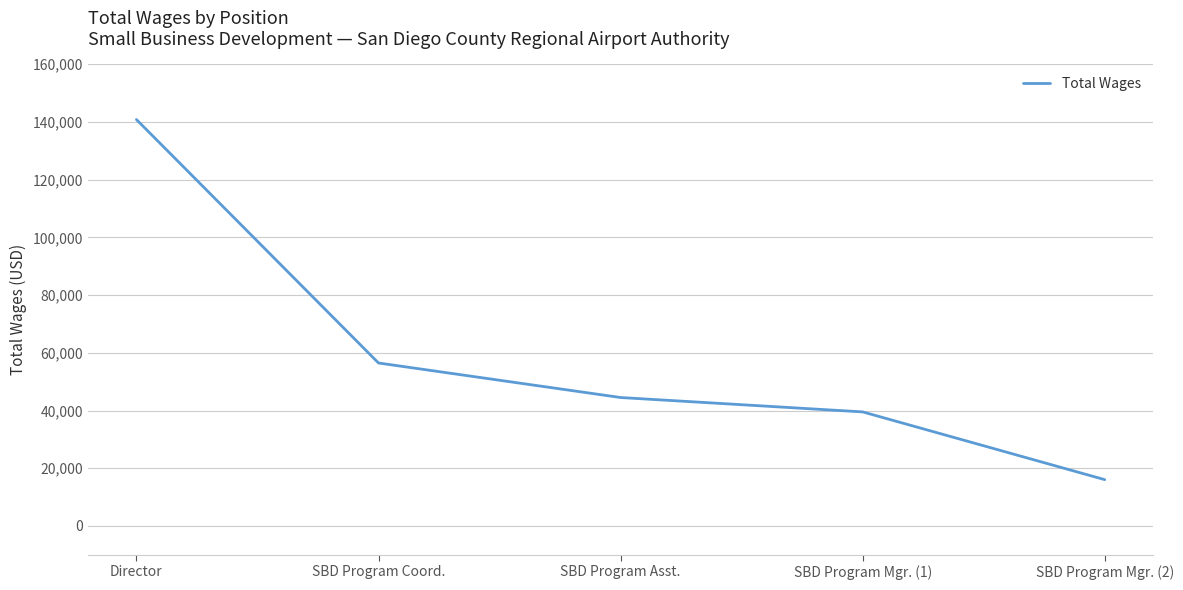

Which has a higher value, Director or SBD Program Asst.?

Director